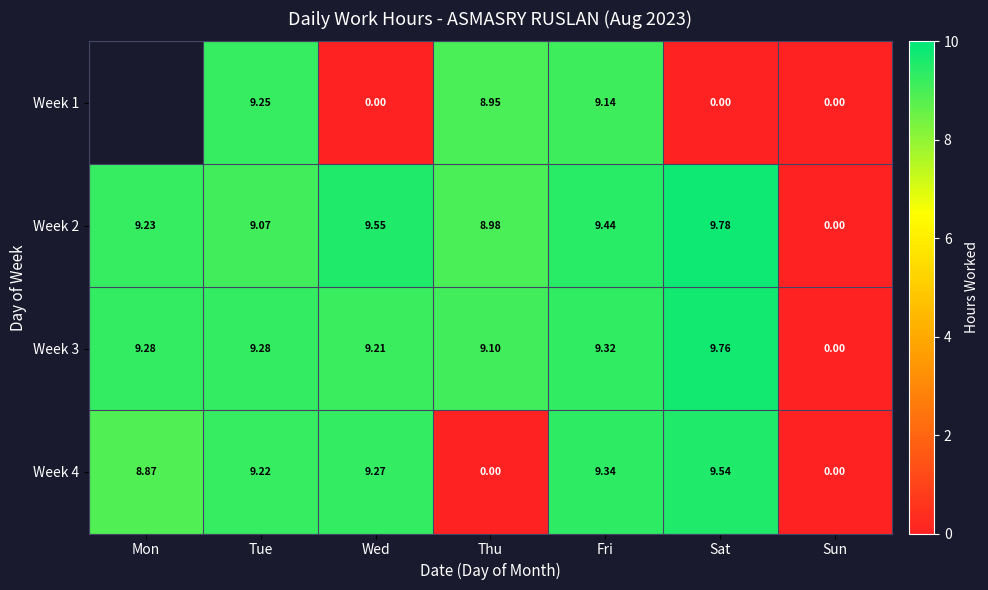

Between Thu and Sat, which series saw the biggest shift?

Week 4